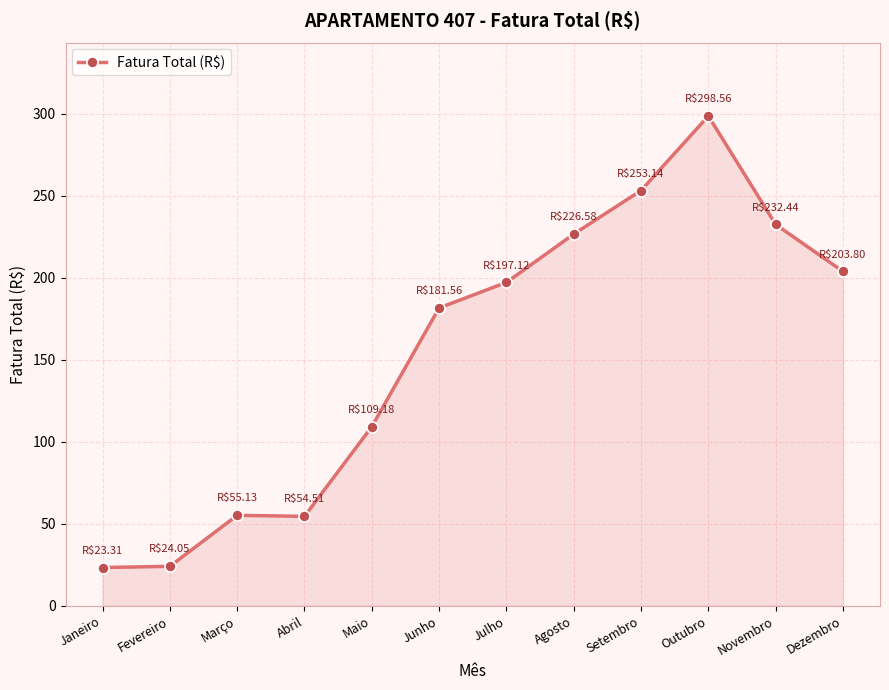

True or false: the data has more than 0 interior local peaks.

True